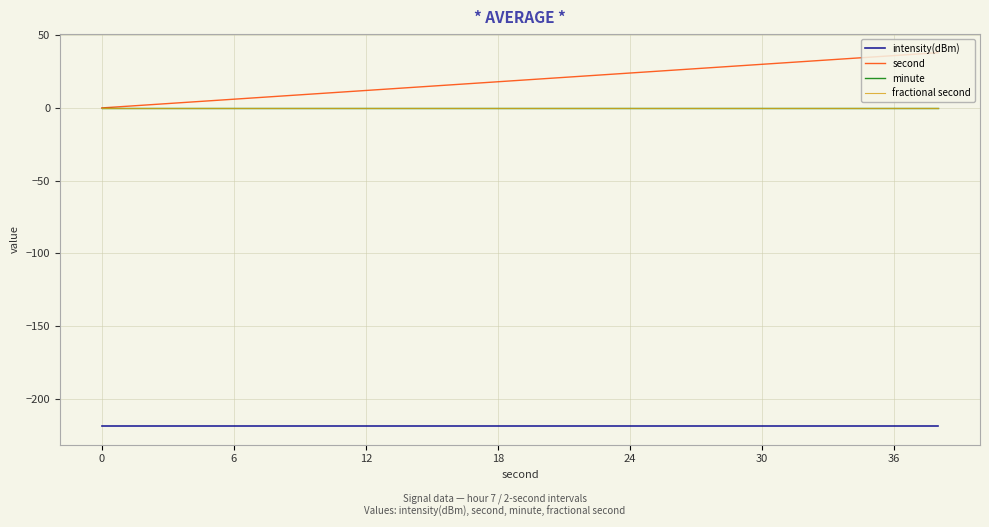

Rank the series by their maximum value, from lowest to highest.

intensity(dBm), minute, fractional second, second